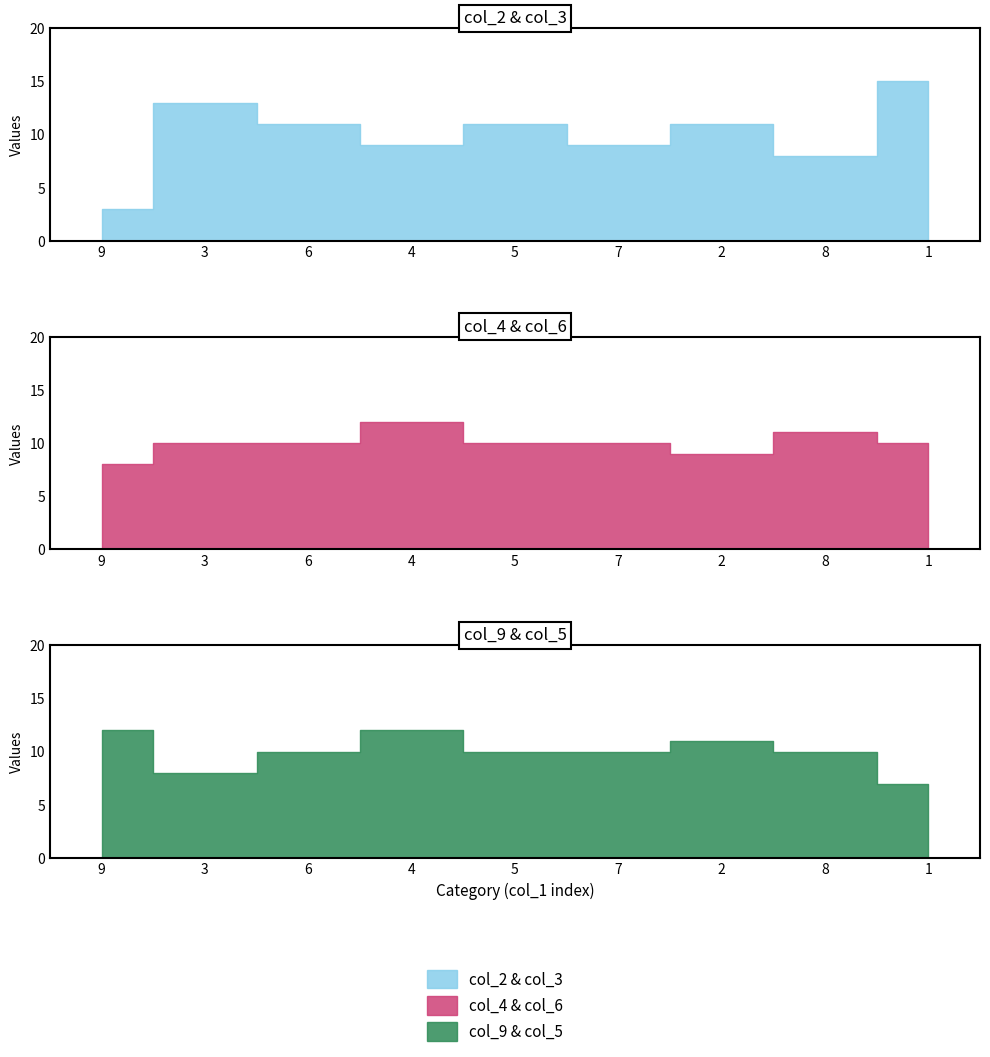

What is the sum of all col_2 values?

45